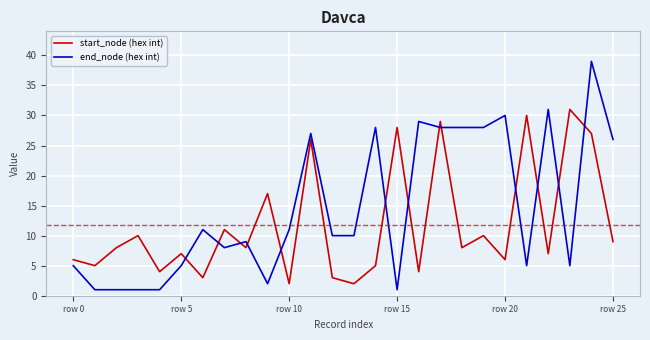

After their last crossing, which series has the higher values: start_node (hex int) or end_node (hex int)?

end_node (hex int)